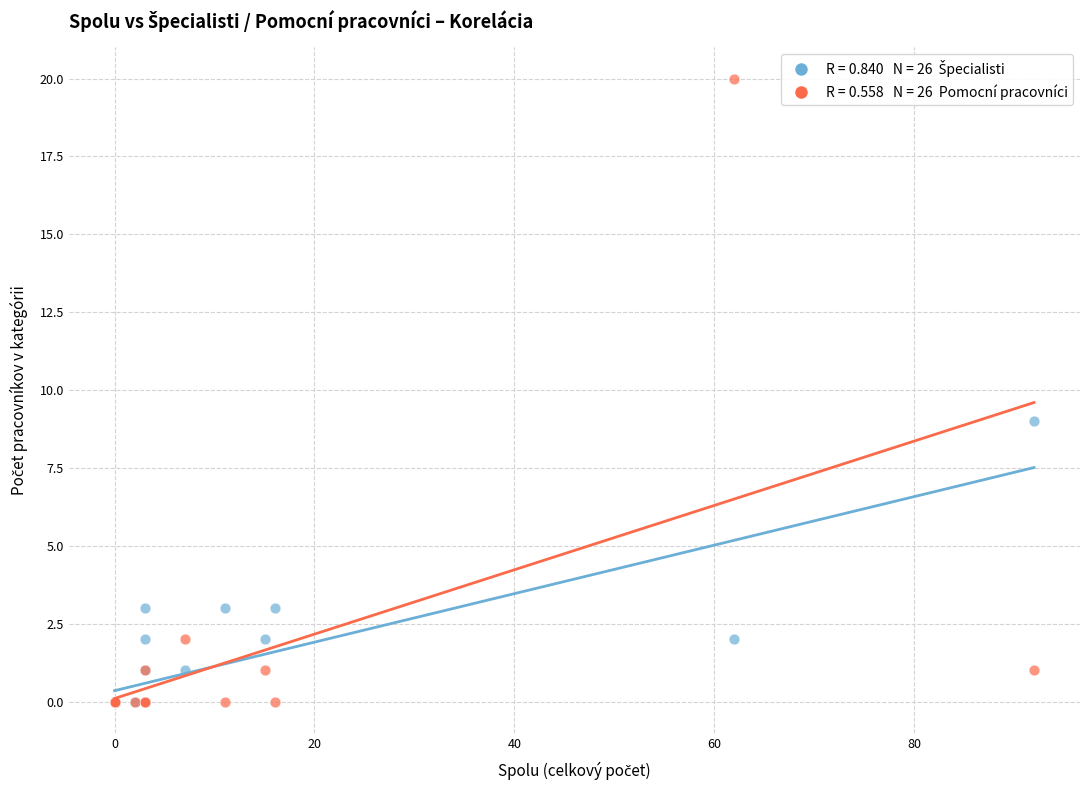

Across all series, what Y value is closest to 10?

9